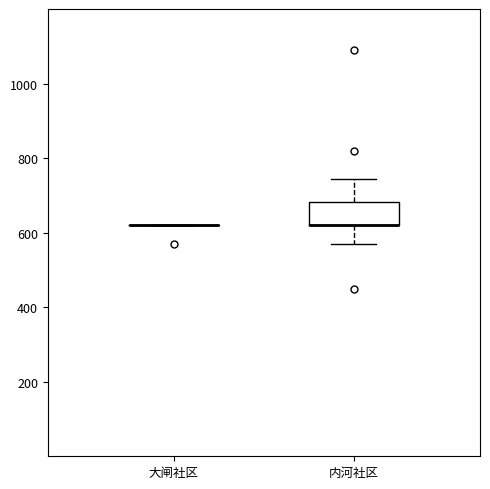

Comparing the boxes themselves (not the whiskers), which one is the tallest?

内河社区